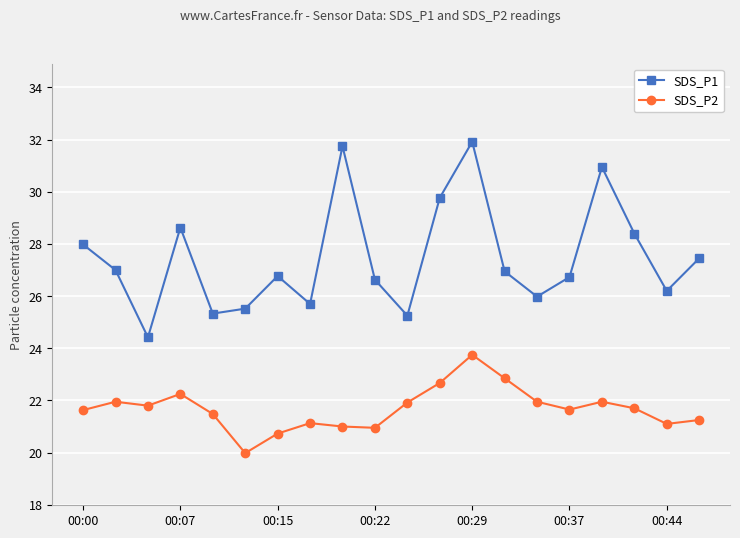

True or false: SDS_P2 and SDS_P1 intersect in this chart.

False